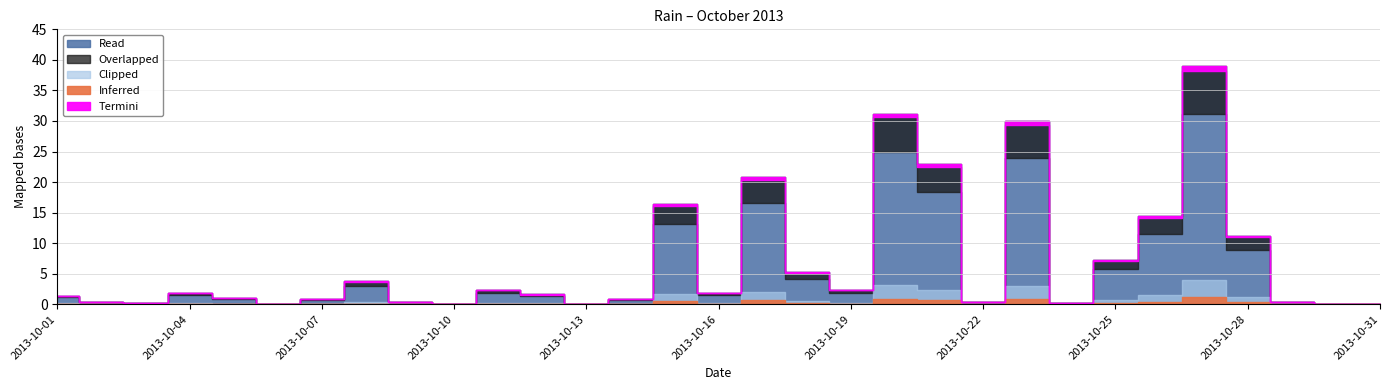

Reading left to right, list all the values displayed in this chart.

1.4	0.4	0.2	1.8	1.0	0.0	0.8	3.8	0.4	0.0	2.4	1.6	0.0	0.8	16.4	1.8	20.8	5.2	2.4	31.2	23.0	0.4	30.0	0.2	7.2	14.4	39.0	11.2	0.4	0.0	0.0